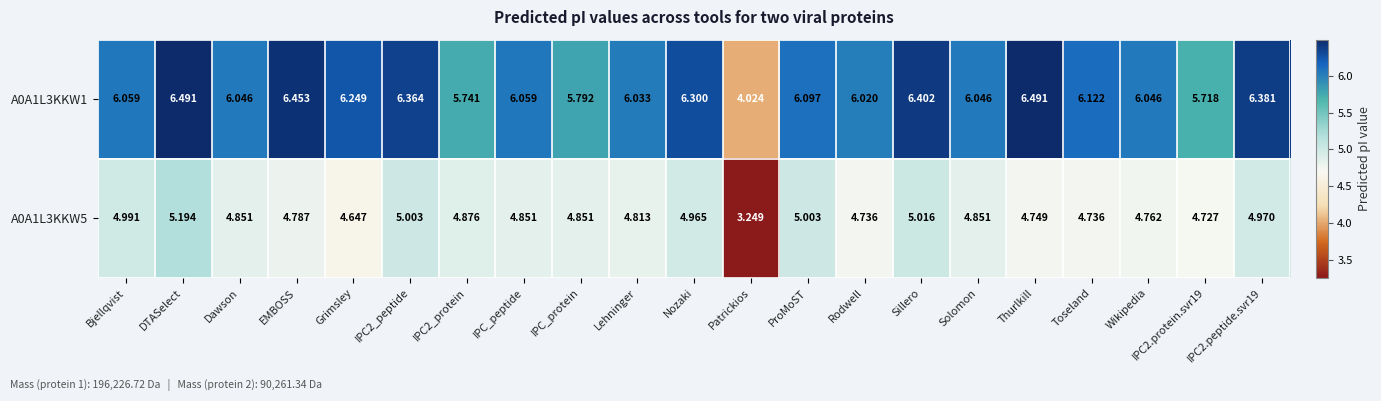

How many data points in A0A1L3KKW1 are less than 6?

4